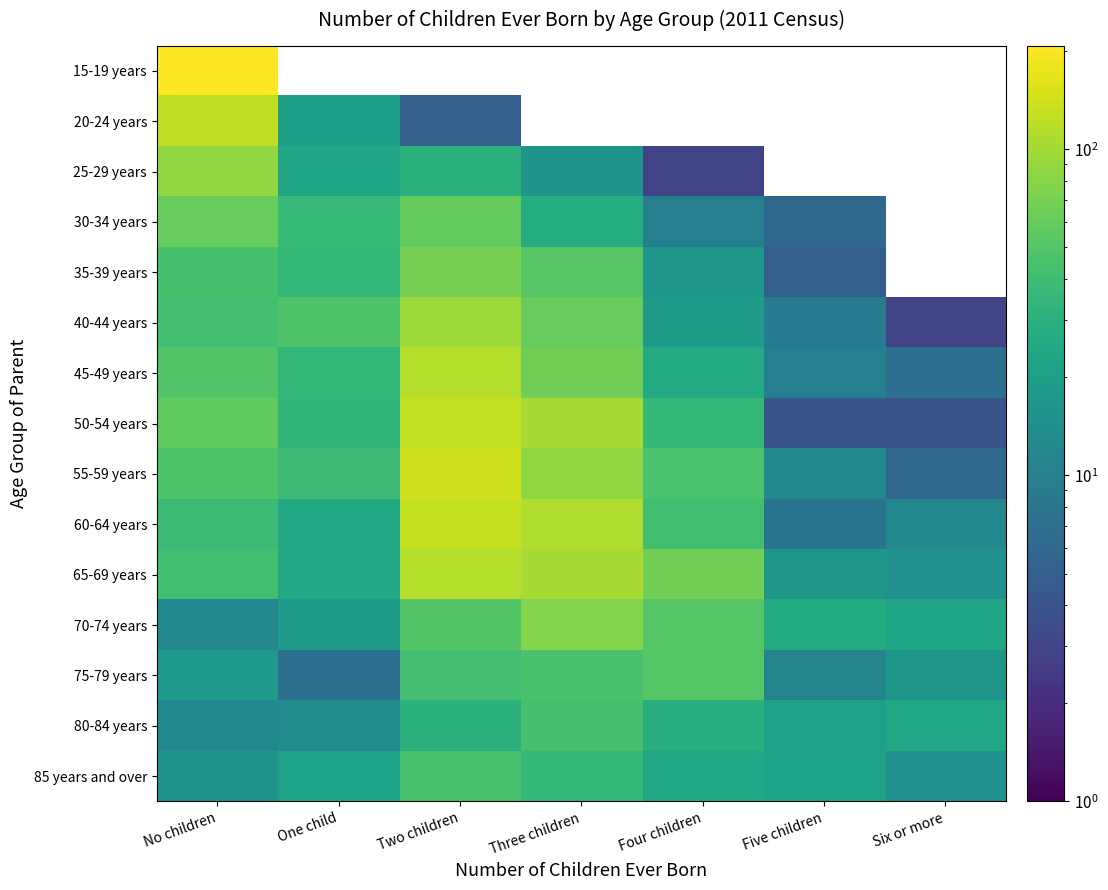

The value of 25-29 years at Four children is 3.0. True or false?

True